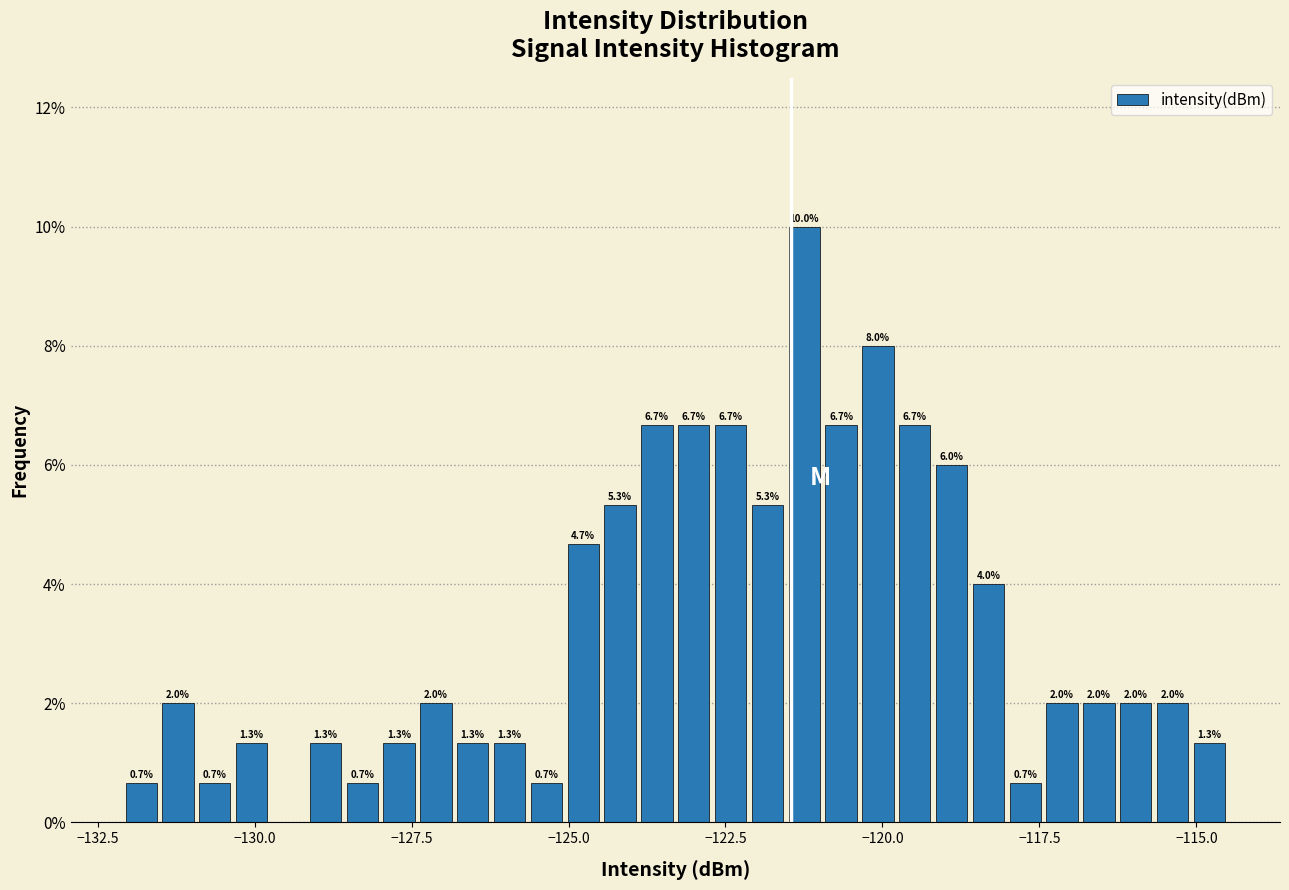

Around what value on the x-axis is the tallest bar? Give the approximate position of its centre, as read against the axis.

-121.0